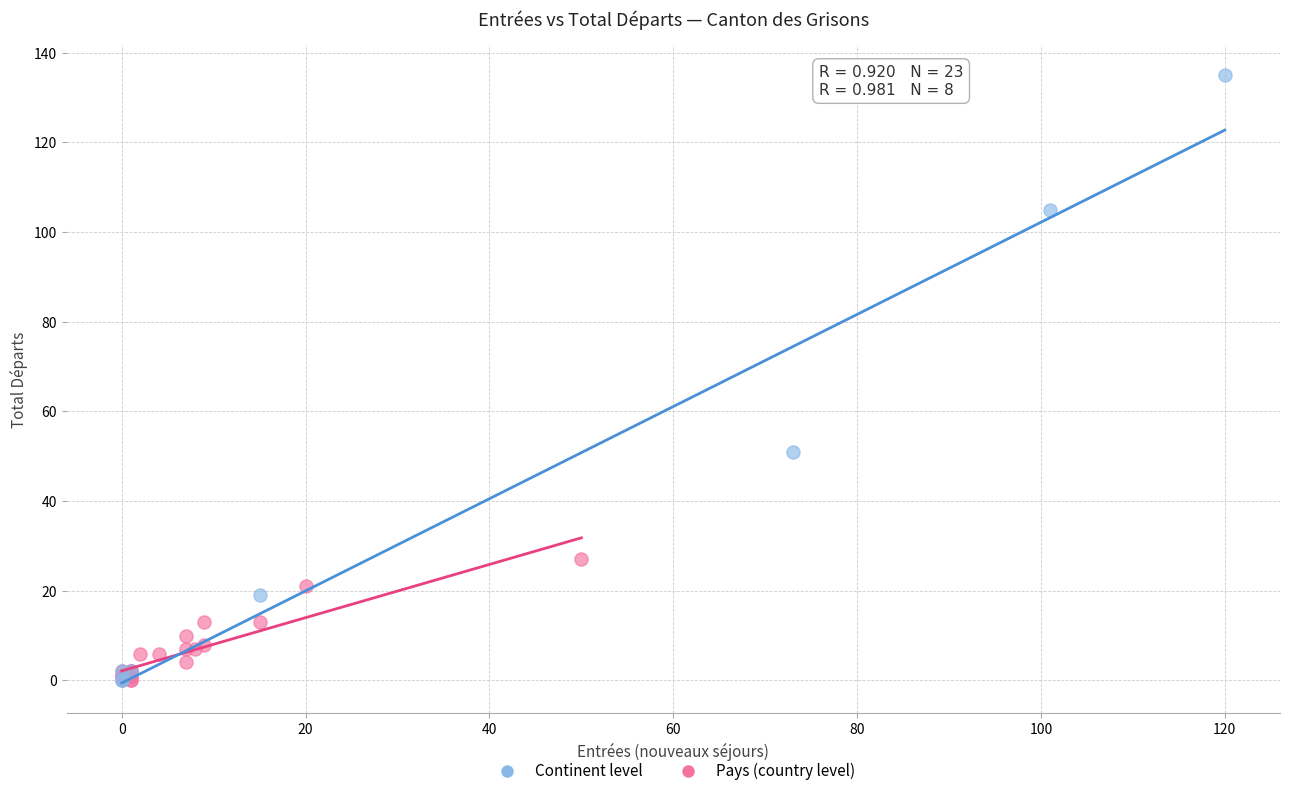

Which series reaches the maximum Y coordinate?

Continent level